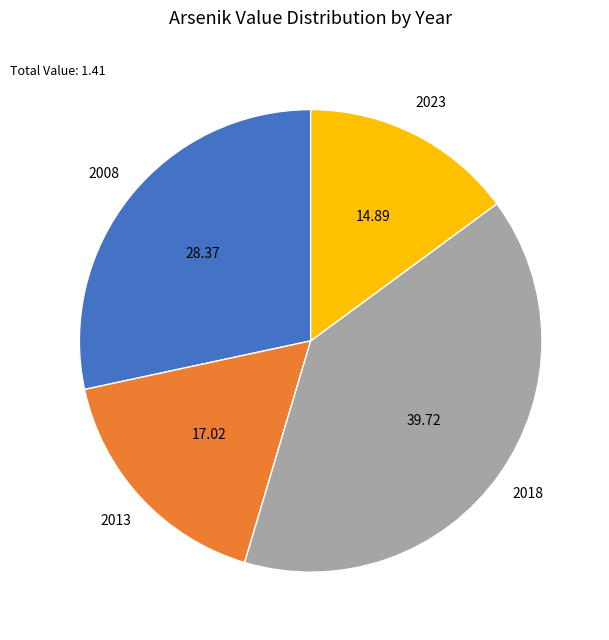

Is there a majority slice in this chart?

No